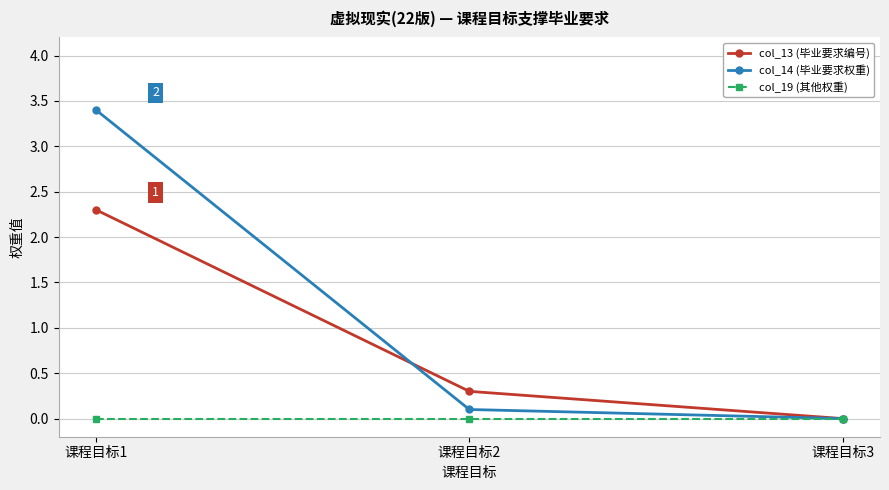

Which series has the largest total across all categories?

col_14 (毕业要求权重)